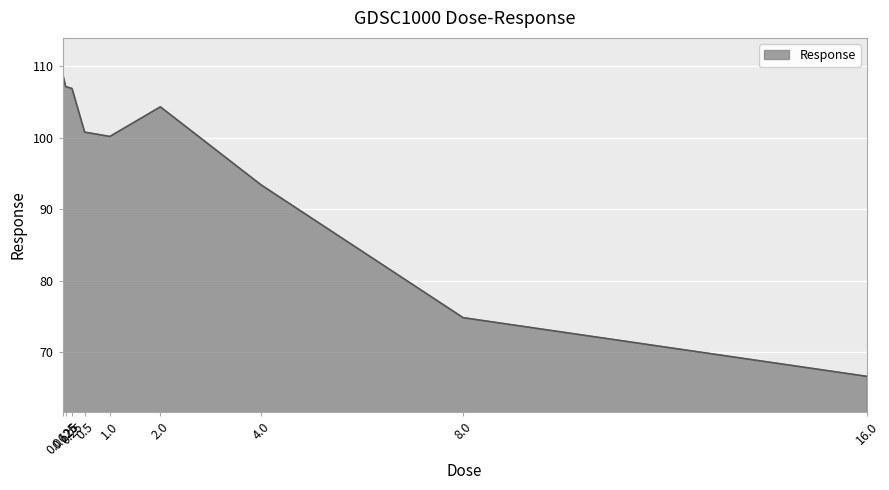

What is the sum of the values at 2.0 and 16.0?

171.0